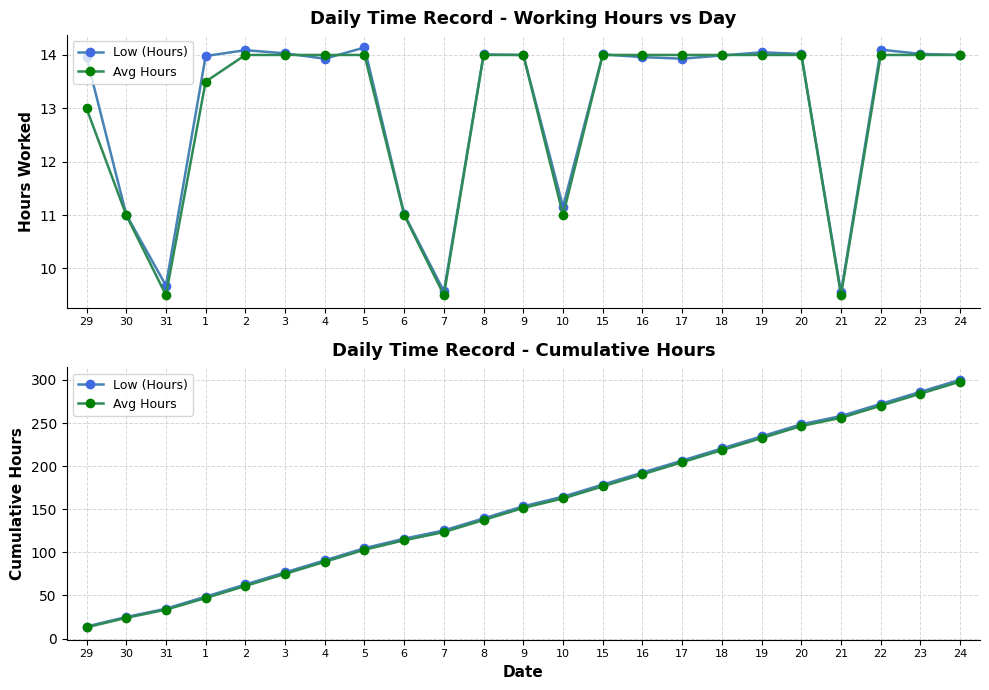

What value does the Avg Hours series have at 19?

232.5